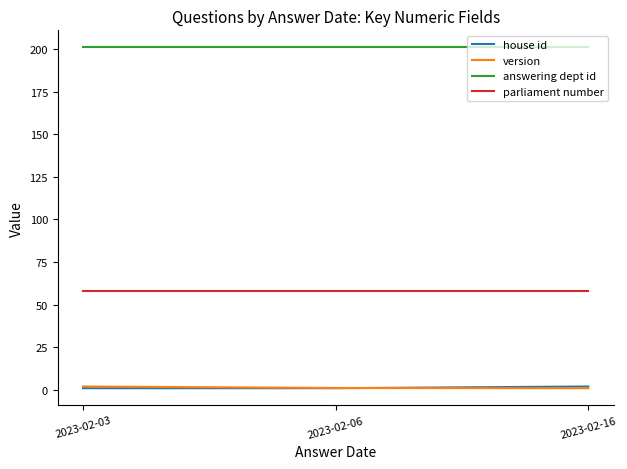

What is the sum of all parliament number values?

174.0